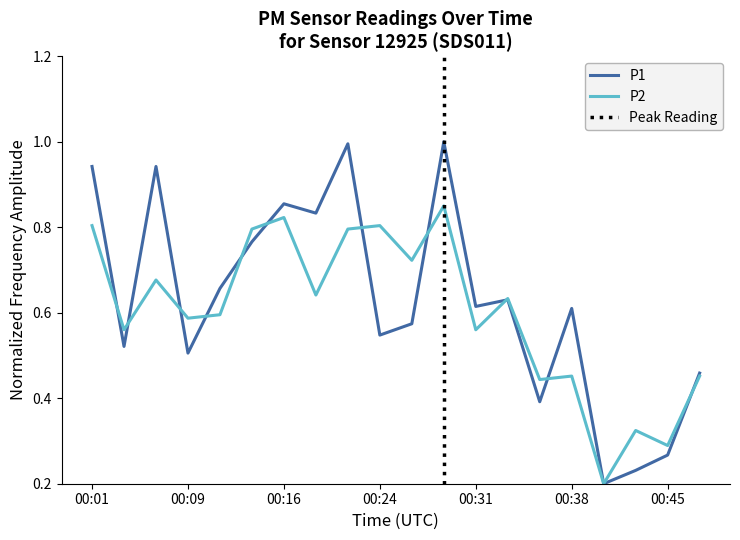

What is the sum of all P2 values?

12.0